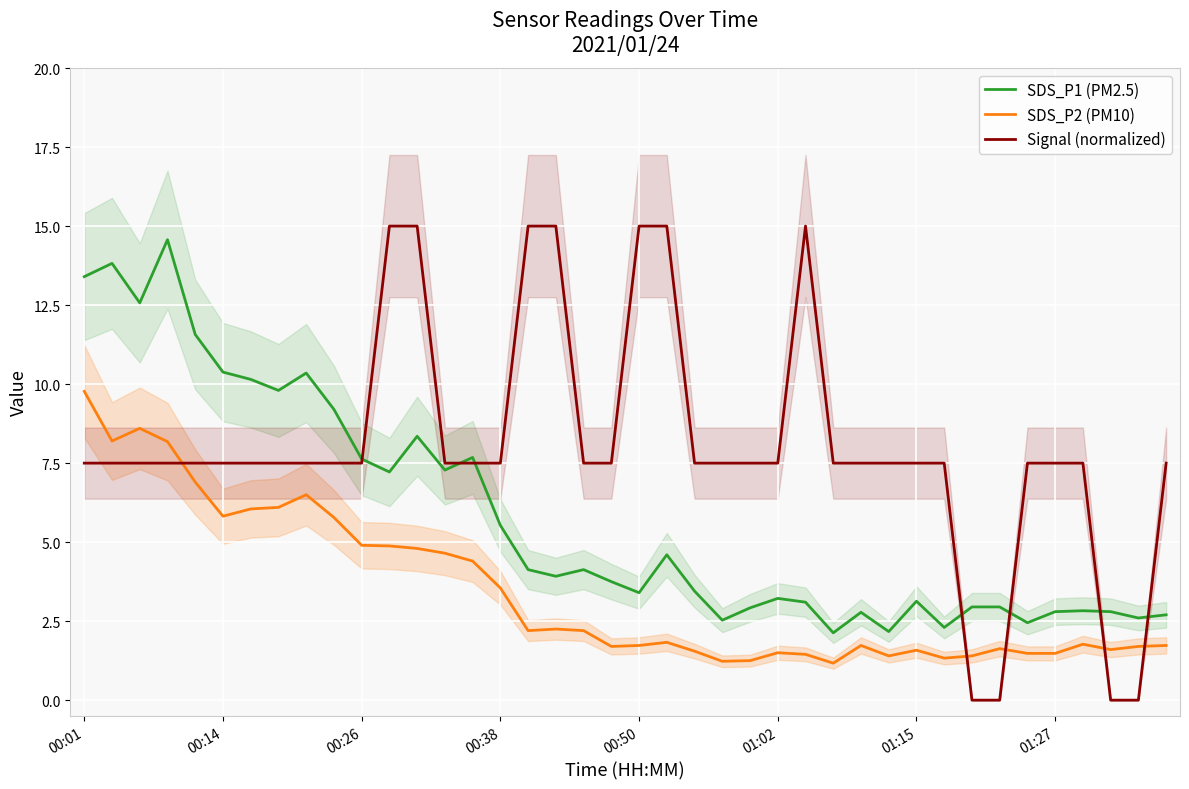

True or false: SDS_P2 (PM10) and SDS_P1 (PM2.5) intersect in this chart.

False